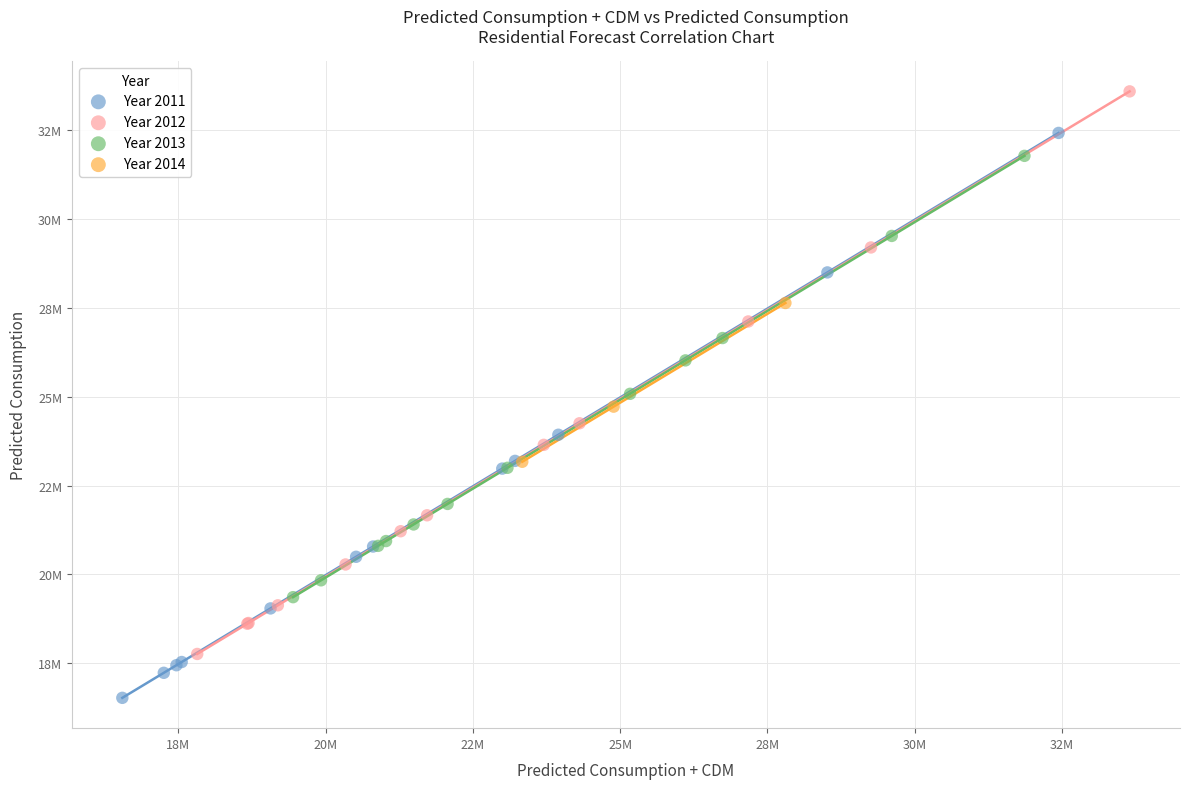

Which series has the widest spread of Y values?

Year 2011